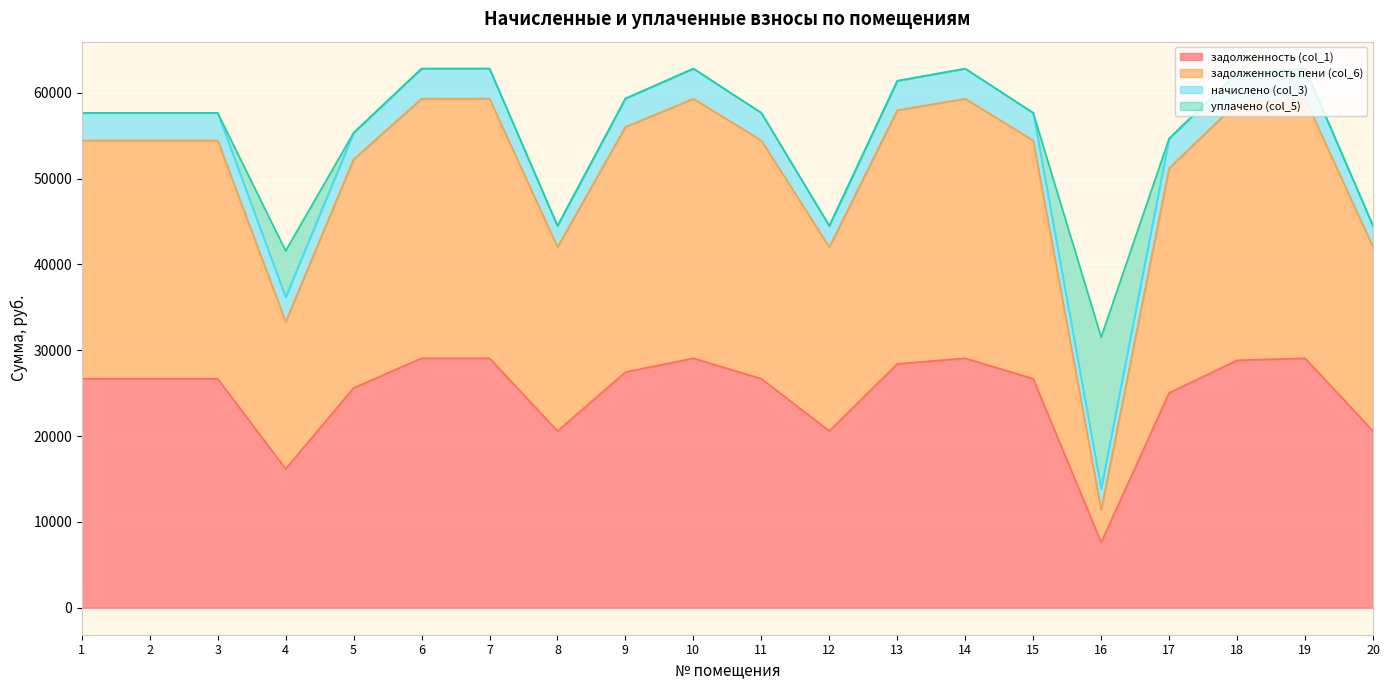

What is the maximum value for задолженность (col_1)?

29068.1